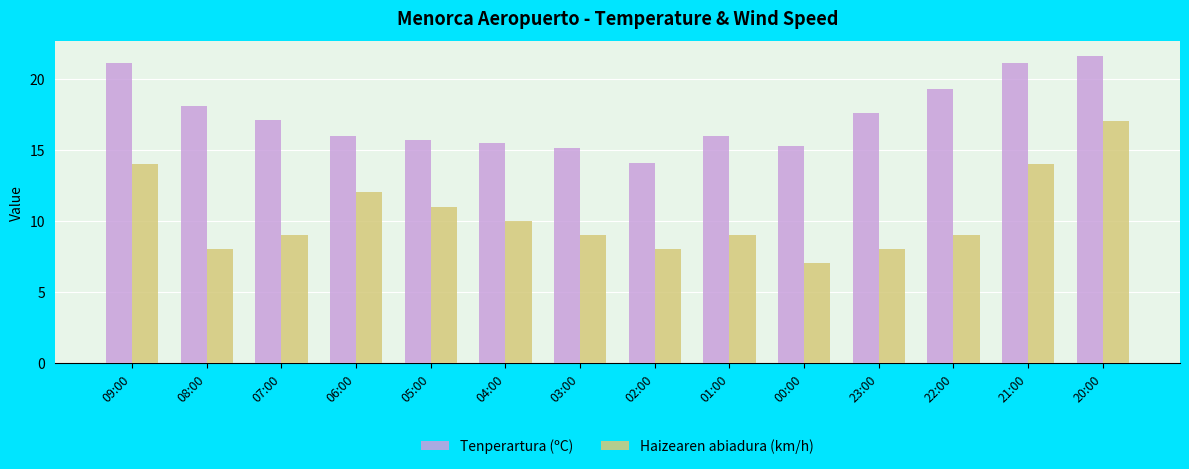

Which series has the widest spread of values?

Haizearen abiadura (km/h)